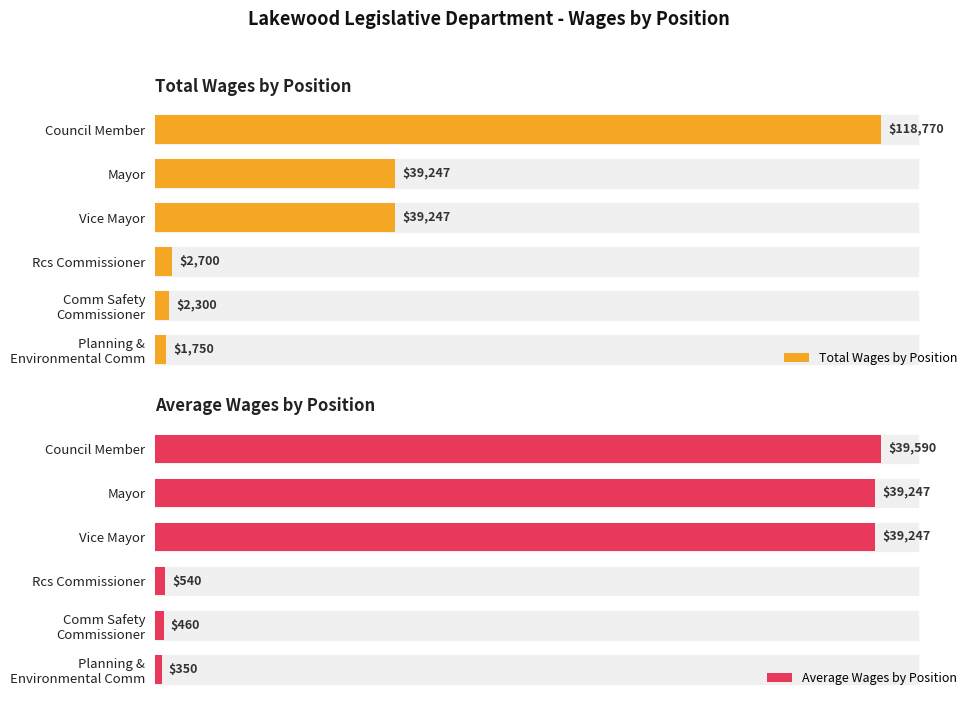

Does the chart contain any negative values?

No